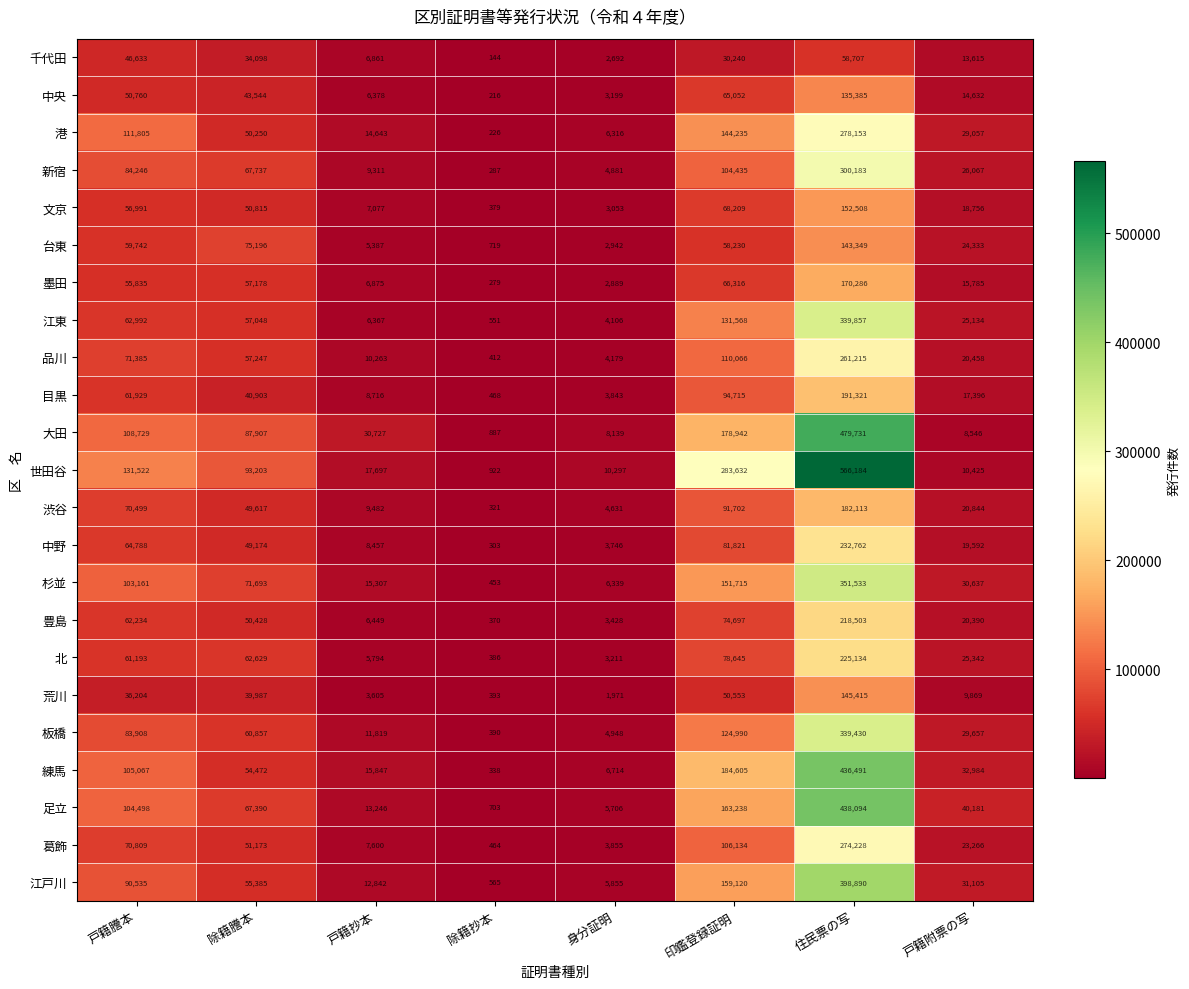

How many data points does each series have?

8